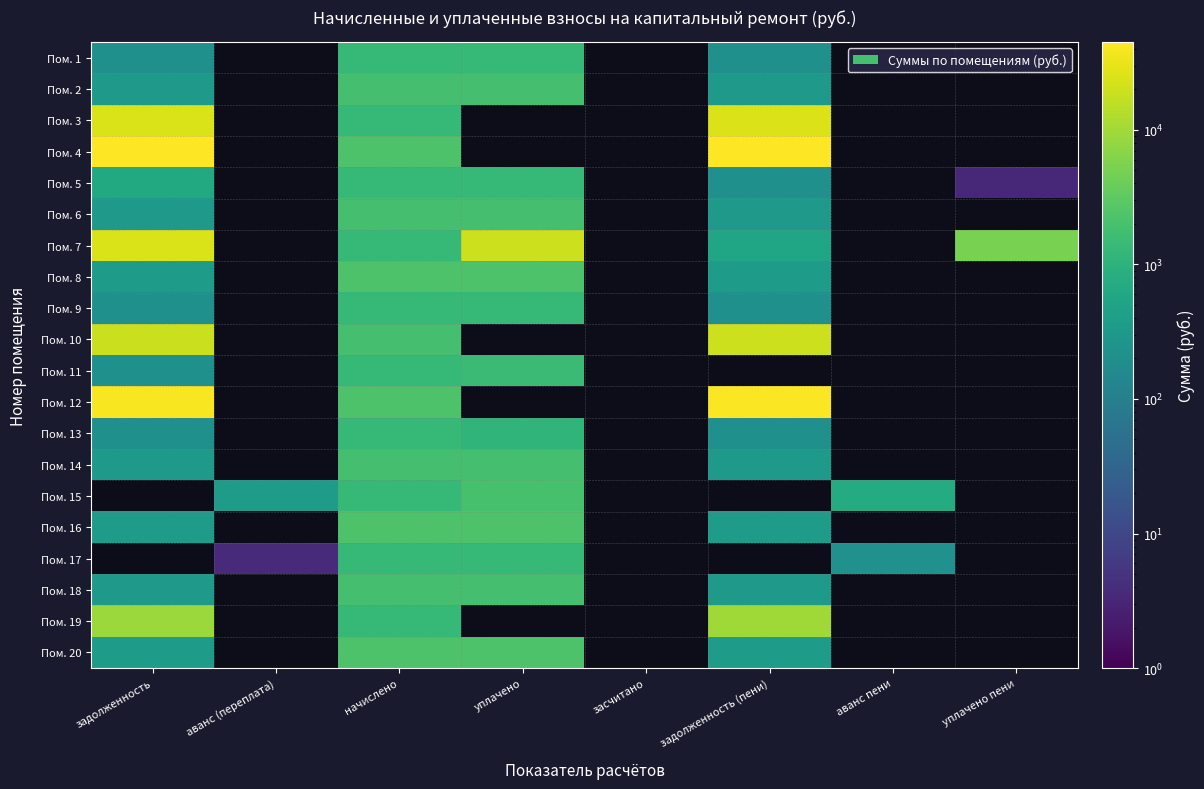

Between задолженность (пени) and уплачено пени, which series saw the biggest shift?

Пом. 7